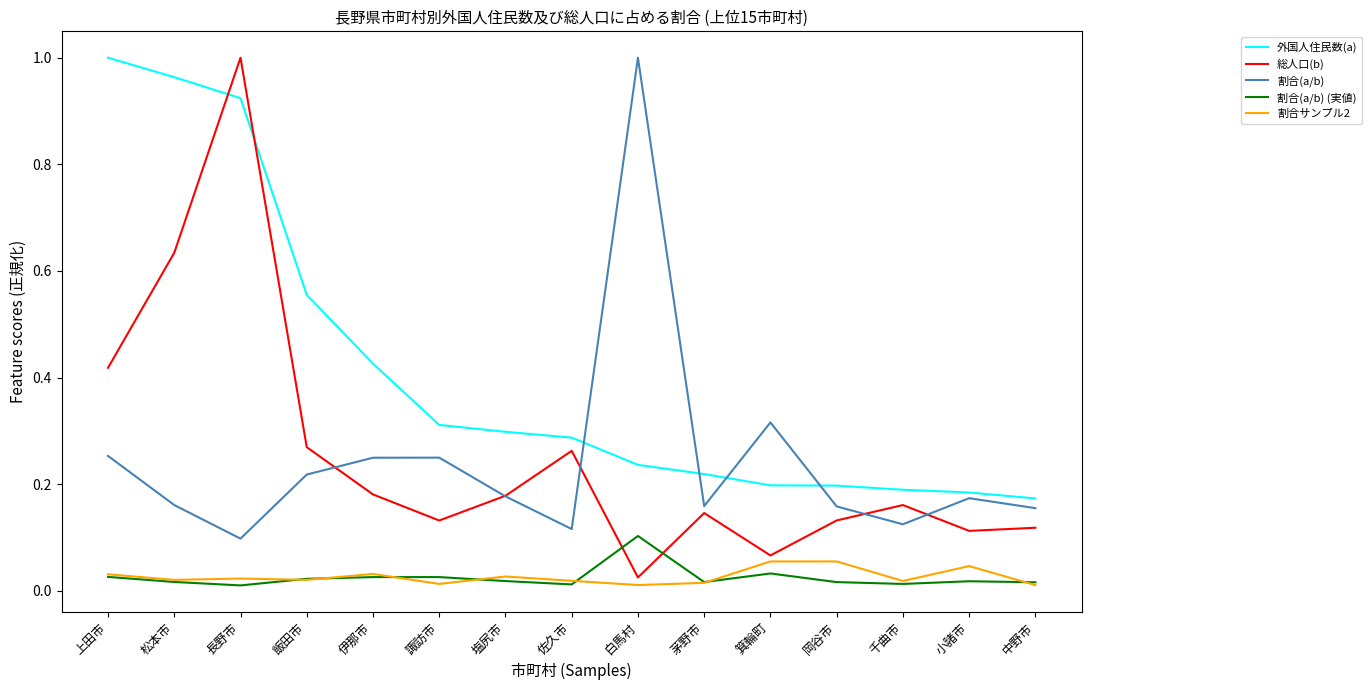

What position from the right is 伊那市?

11